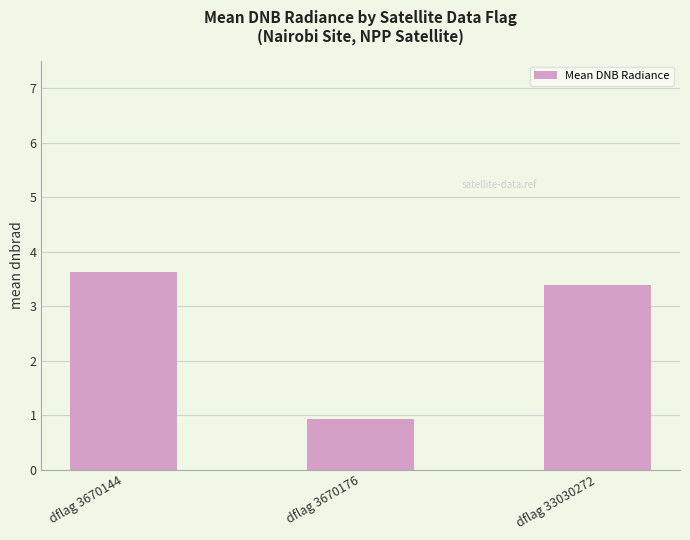

What is the sum of all values?

8.0